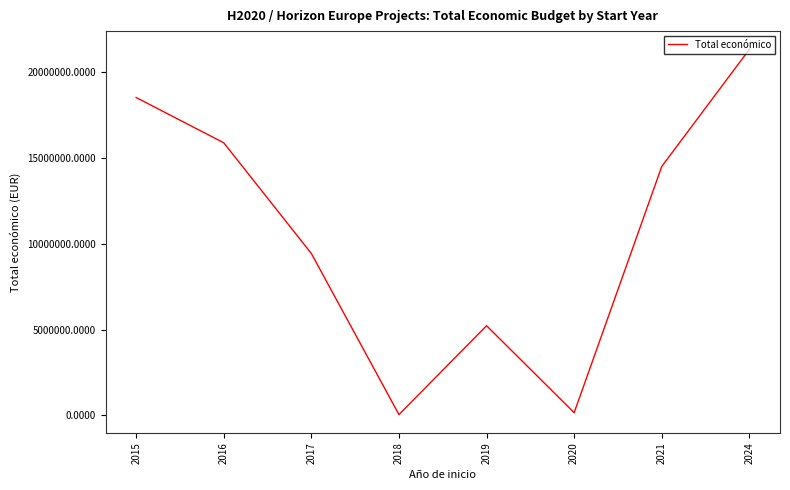

How many lines are shown in the chart?

1